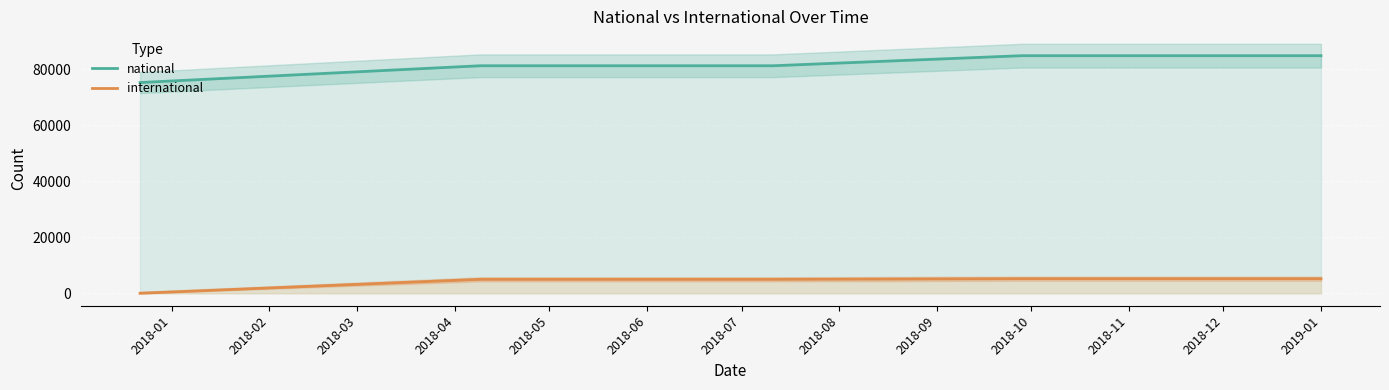

Count the number of categories in the chart.

5